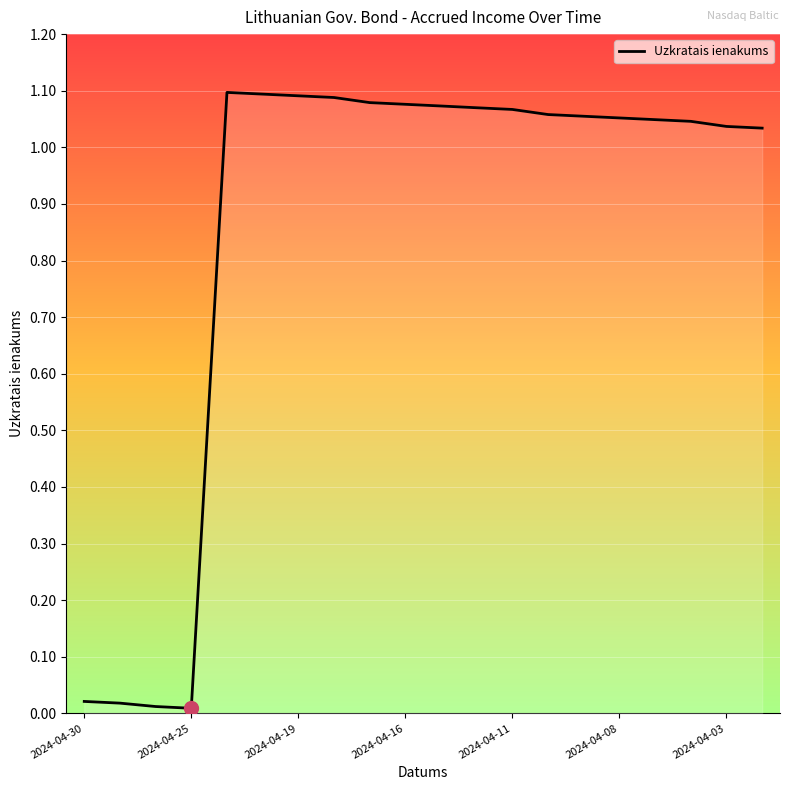

Does the chart display data point markers on the line(s)?

No